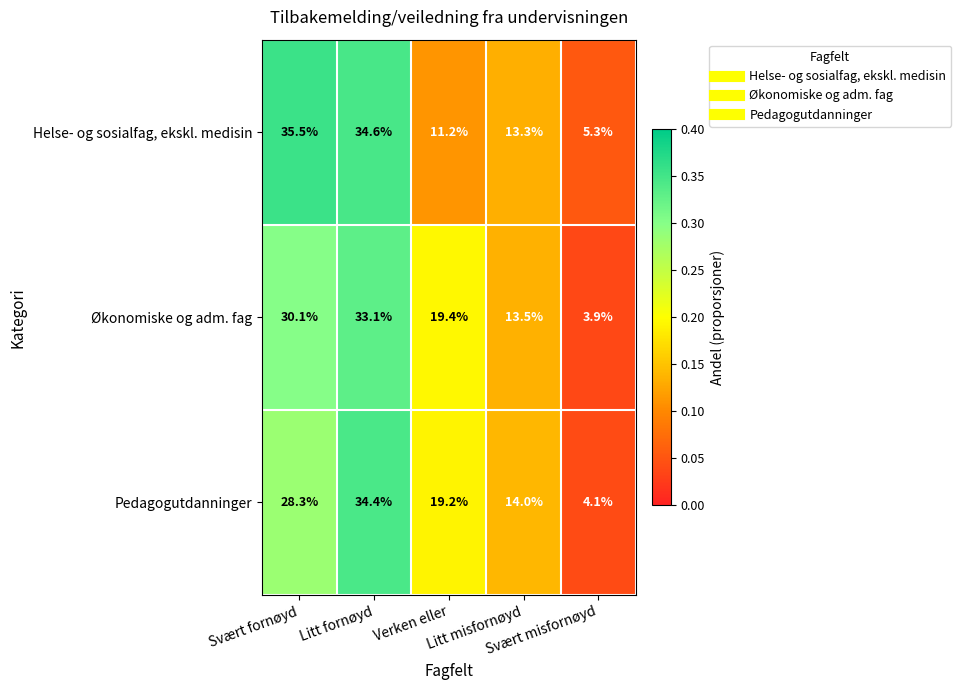

What is the maximum value shown in the chart?

35.5